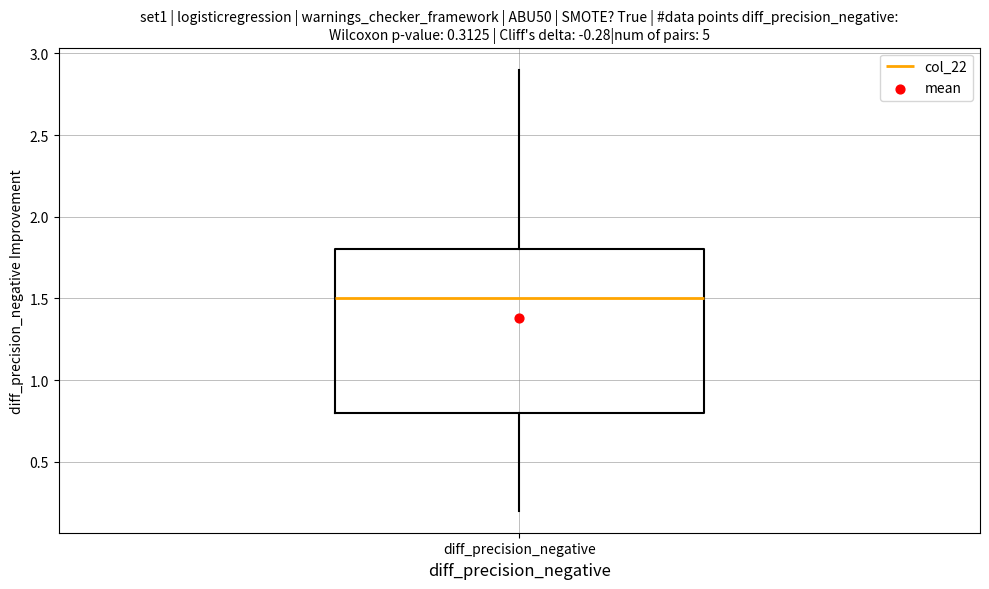

Read this box plot against the y-axis: the position of the median line, the range covered by the box, and the ends of both whiskers. The values are not printed on the chart, so give them approximately, as read against the axis.

median 1.5, box 0.8 to 1.8, whiskers 0.2 to 2.9